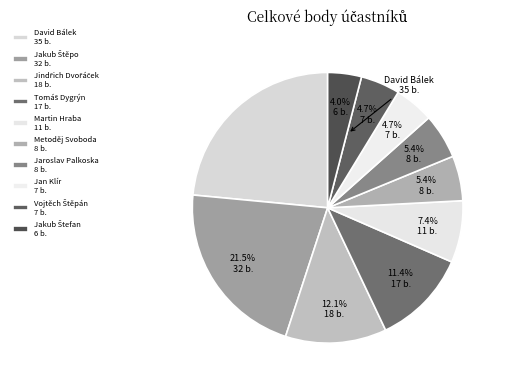

True or false: Jakub Štefan accounts for 4% of the total.

True